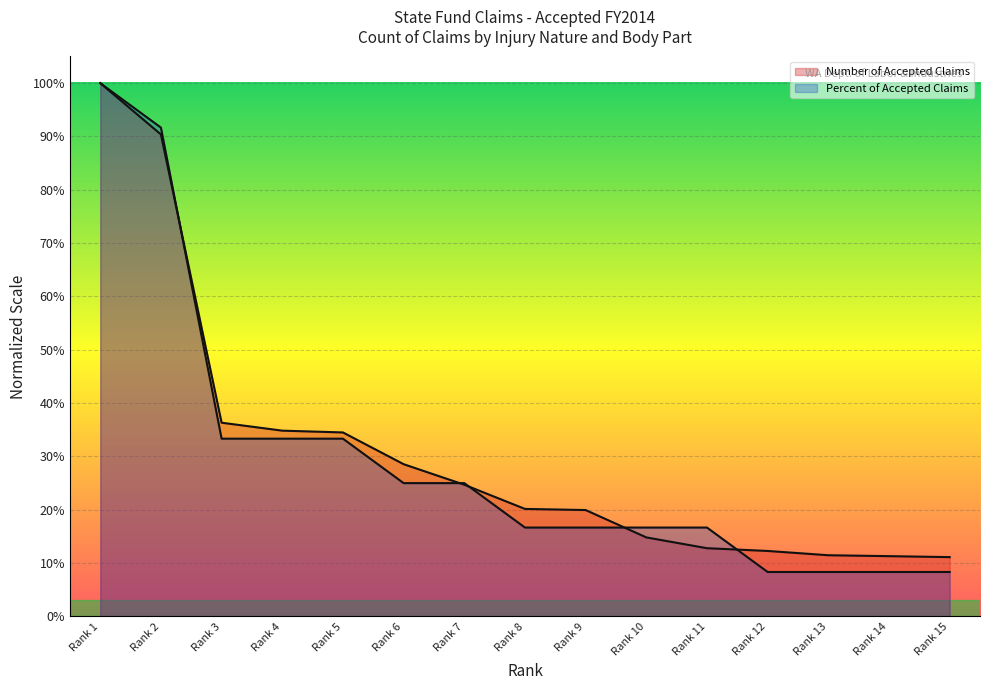

Read the Number of Accepted Claims value at Rank 4.

0.3